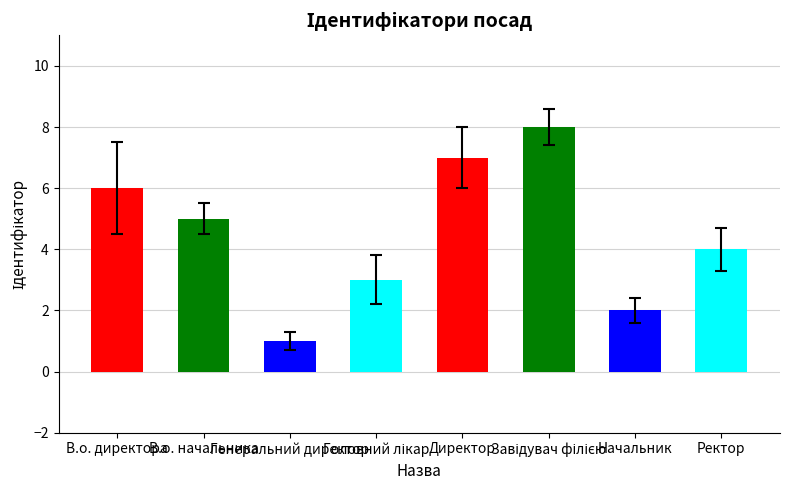

At which category does the chart reach its peak across all series?

Завідувач філією